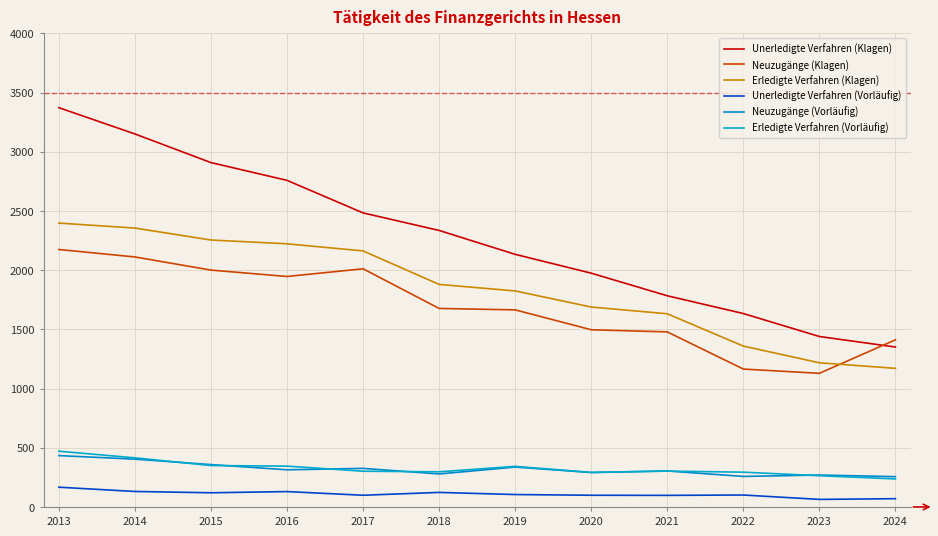

What is the total value across all series at 2020?

5843